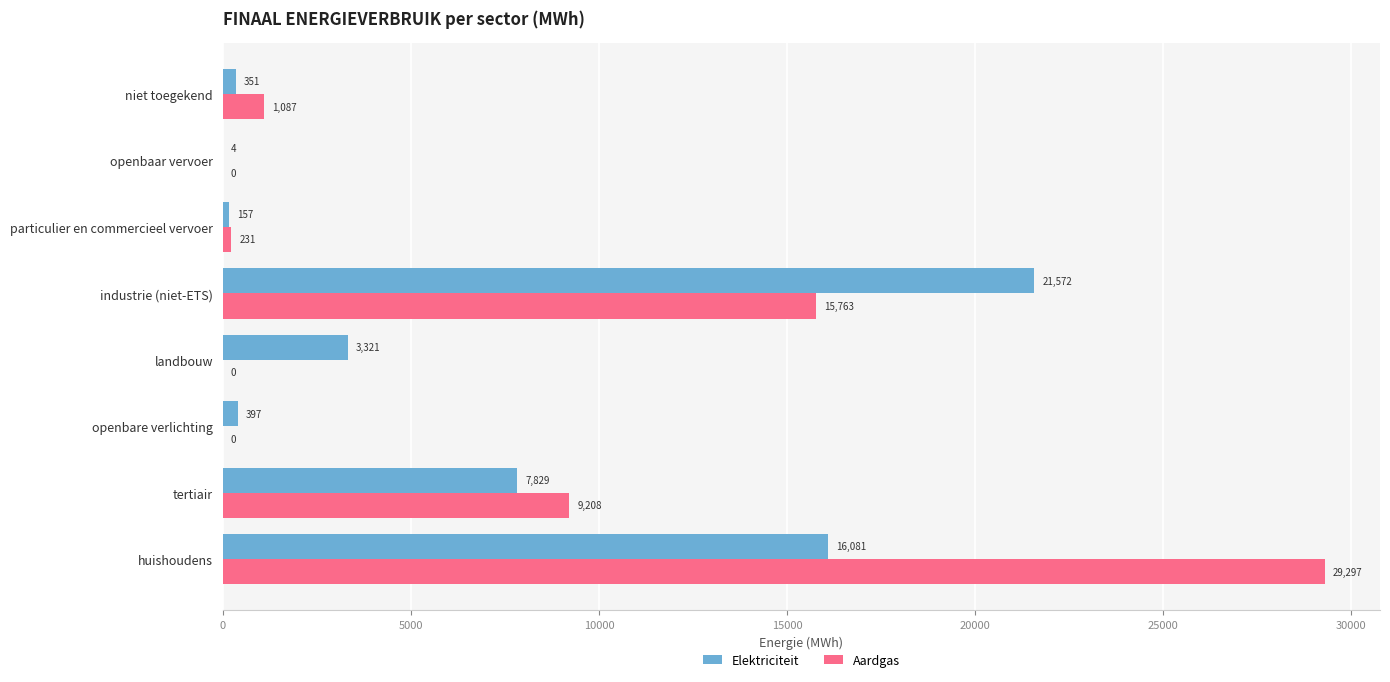

Is it true that Aardgas equals 231.4 at particulier en commercieel vervoer?

True